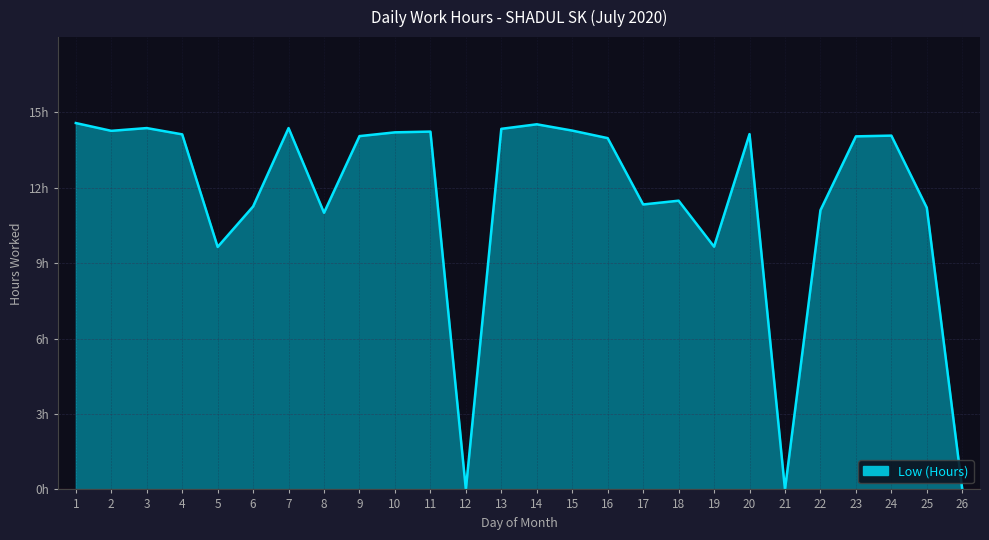

Is this an area chart (filled region under the line)?

Yes